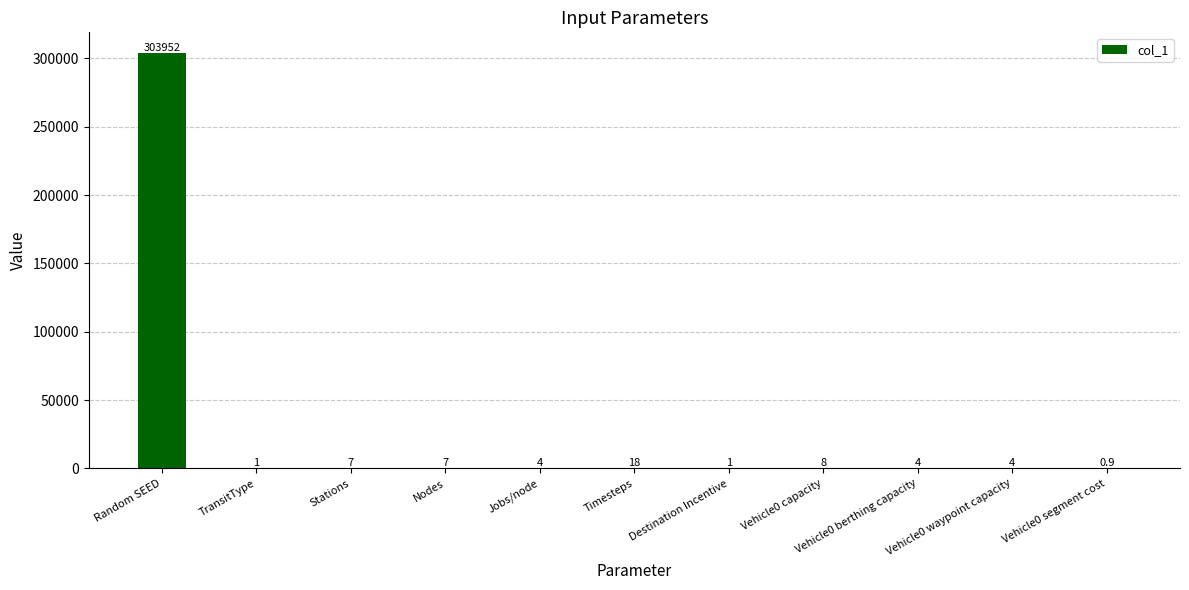

What is the average value?

27637.0